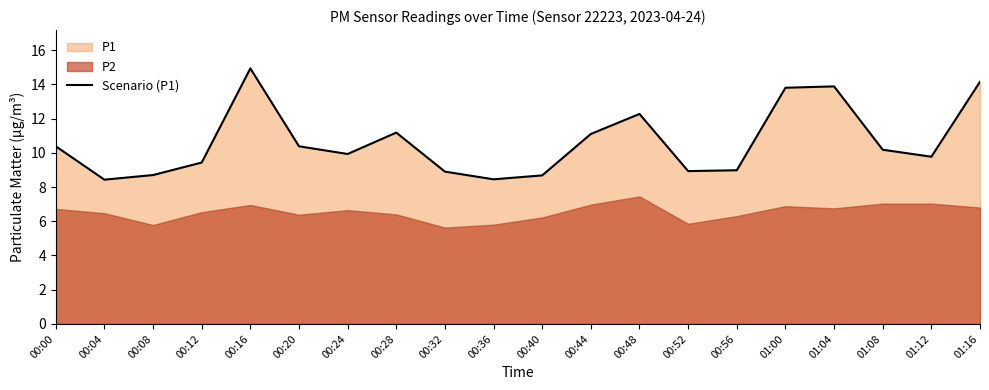

Is it true that the value at 00:08 is 2.7?

False